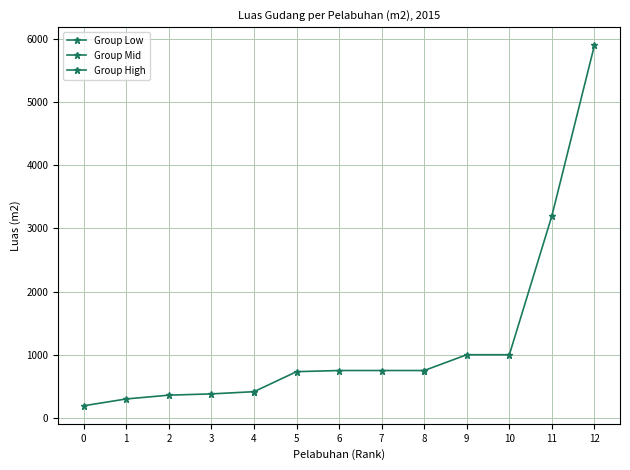

True or false: Group Low has a value of 677 at 4.

False